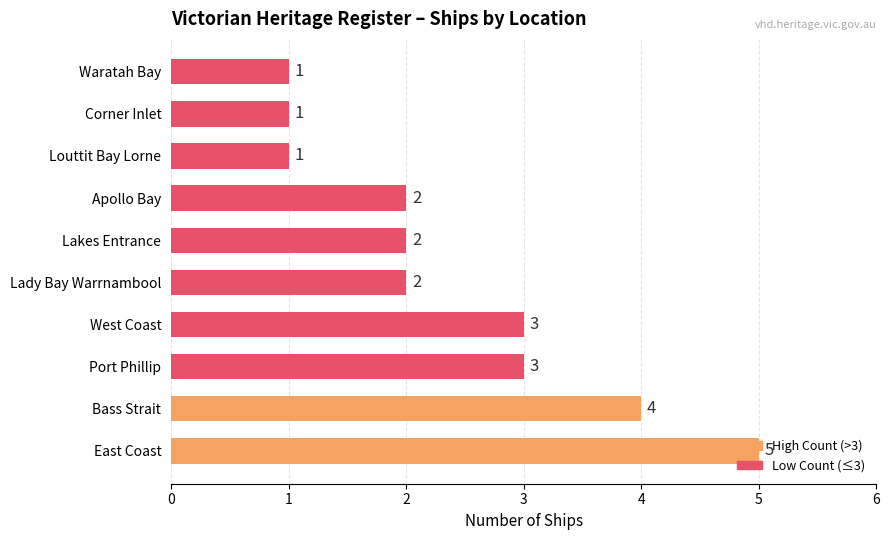

How many series are shown in this chart?

1